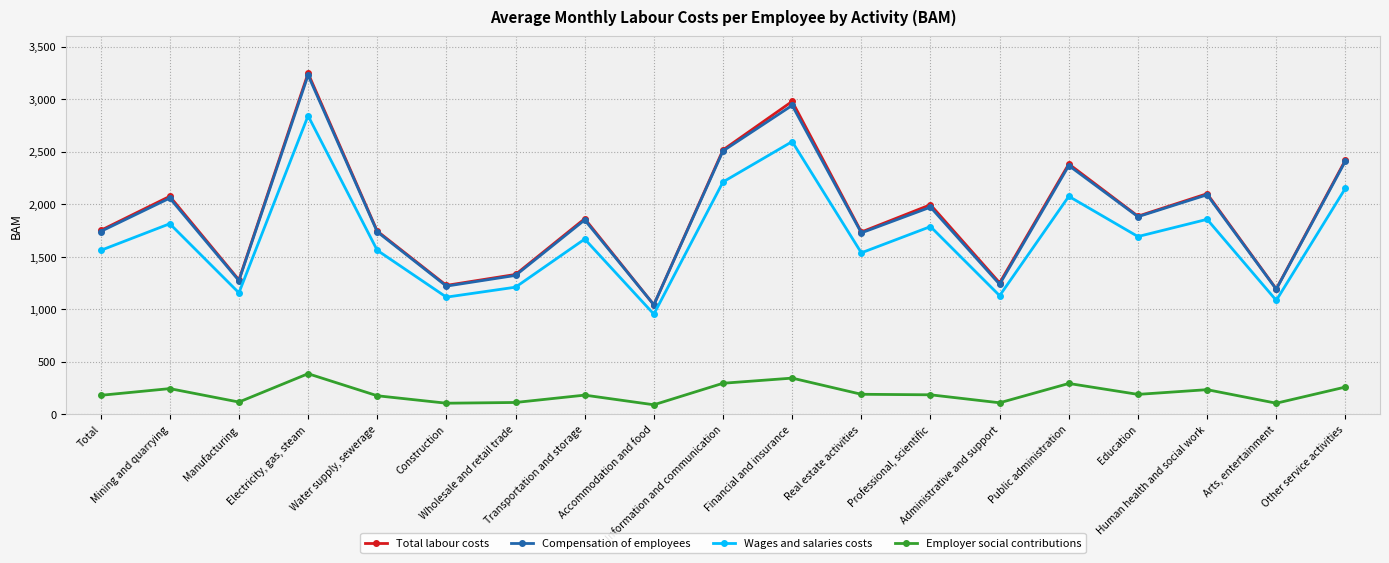

At which label does Wages and salaries costs first exceed 1668?

Mining and quarrying